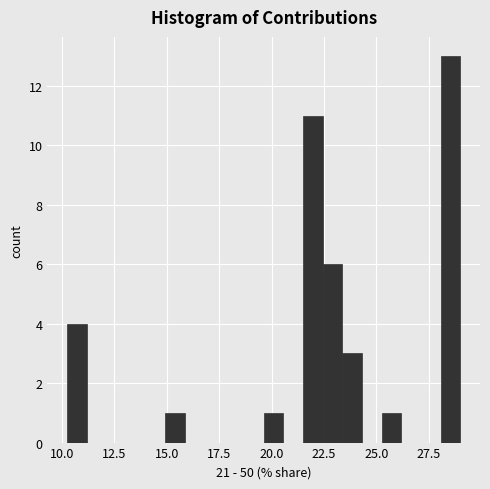

Read against the x-axis, roughly where is the centre of the tallest bar?

28.5